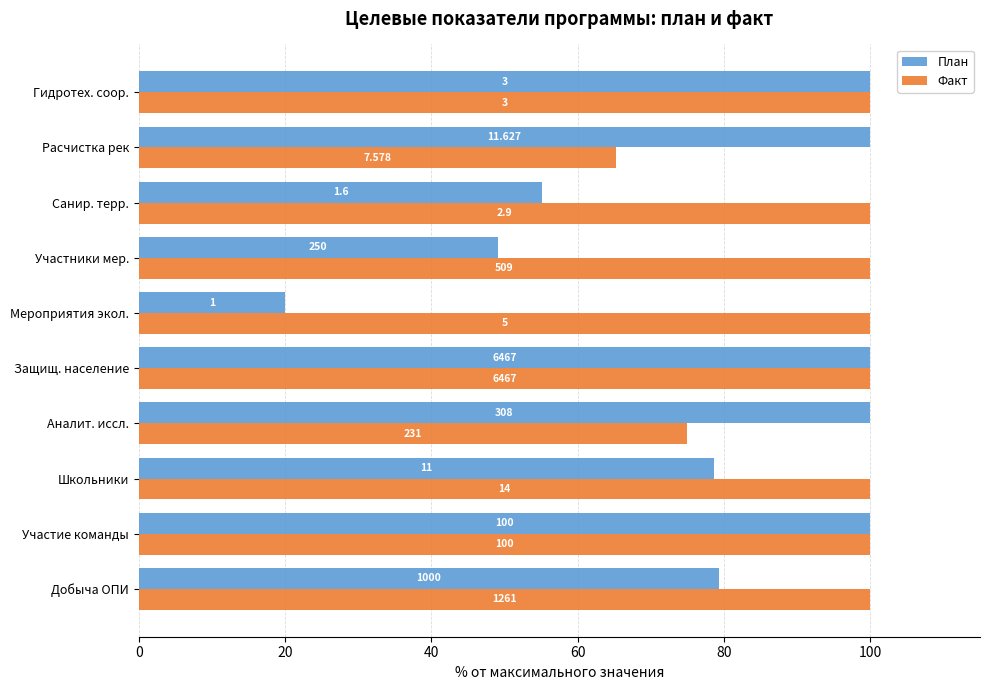

Which series has the largest range (max minus min)?

План